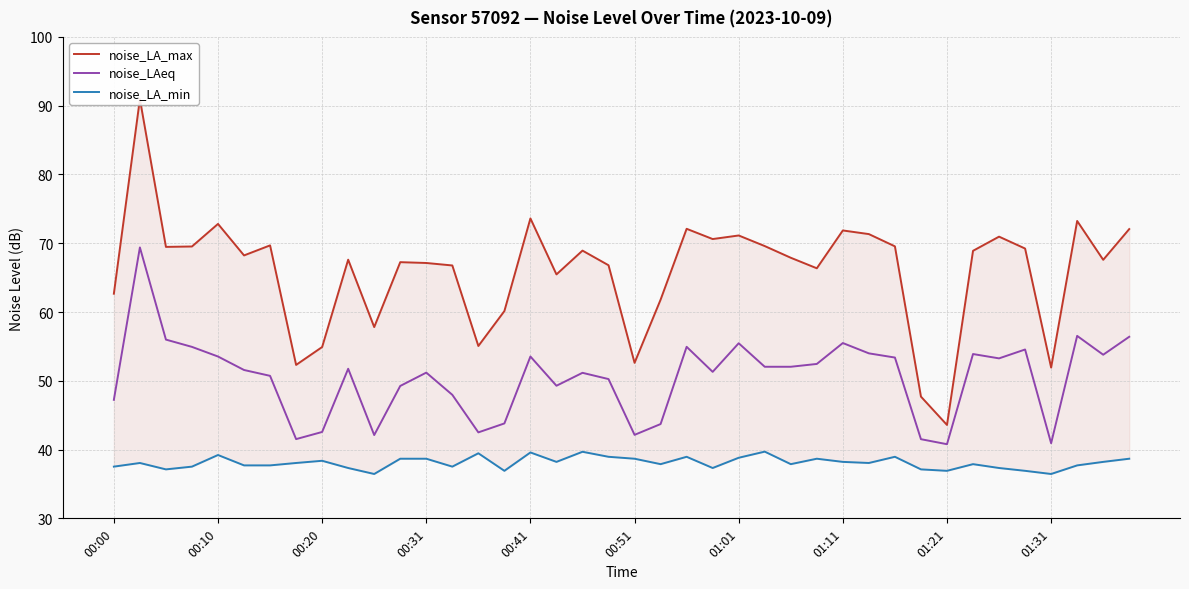

What is the lowest value of the noise_LAeq series?

40.8